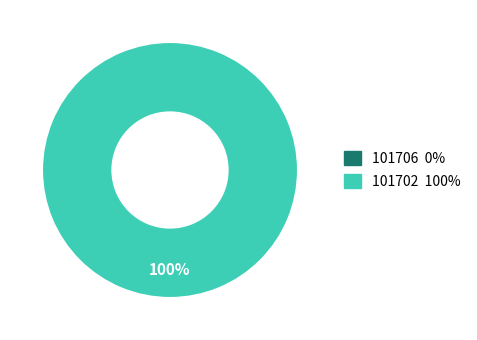

Does 101706 account for over 50% of the chart?

No